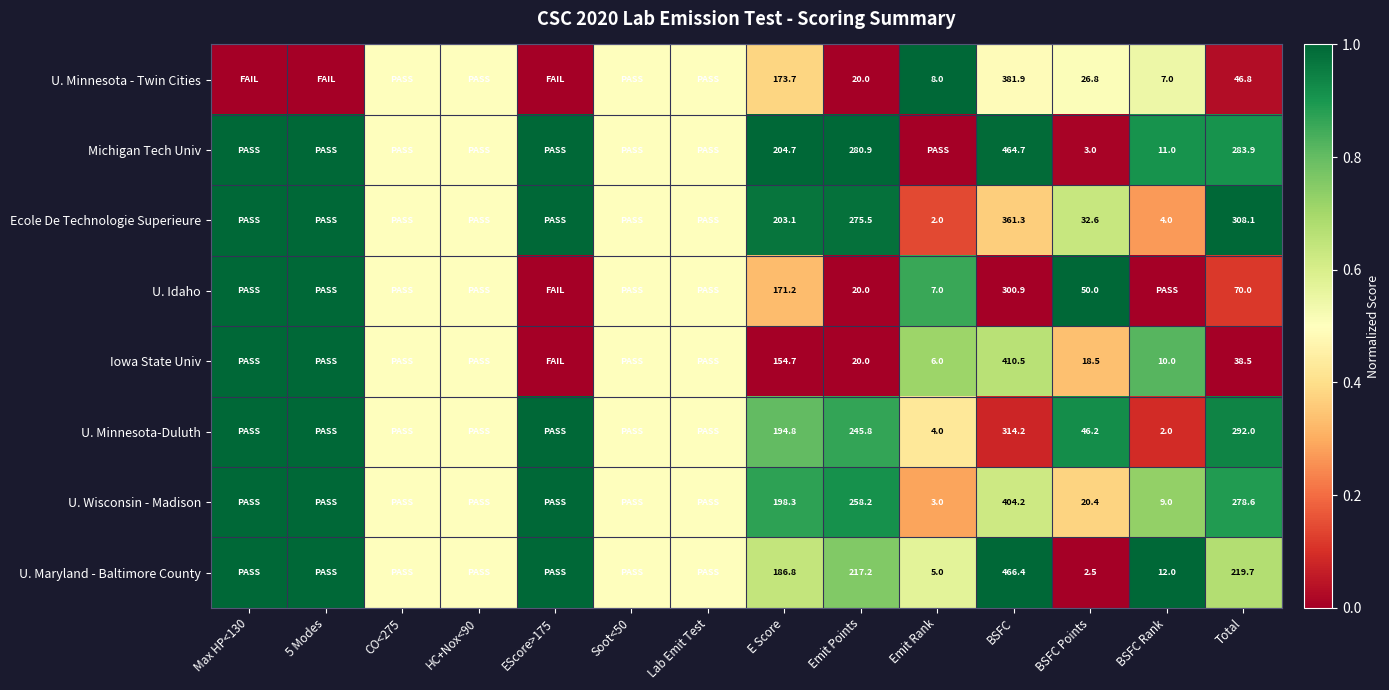

What is the total value across all series at Emit Points?

1337.6